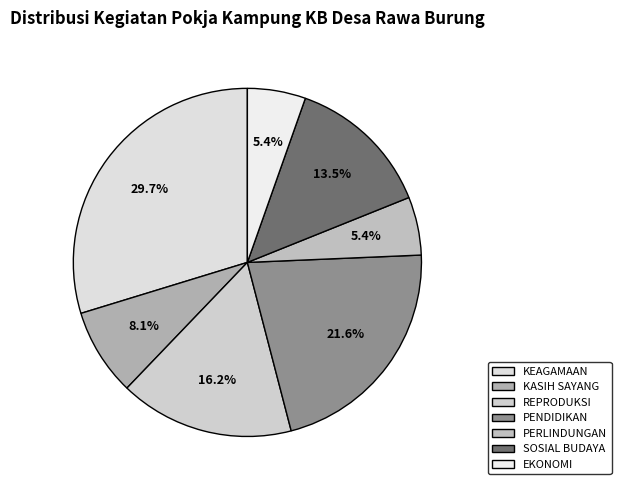

How many slices are in this pie chart?

7